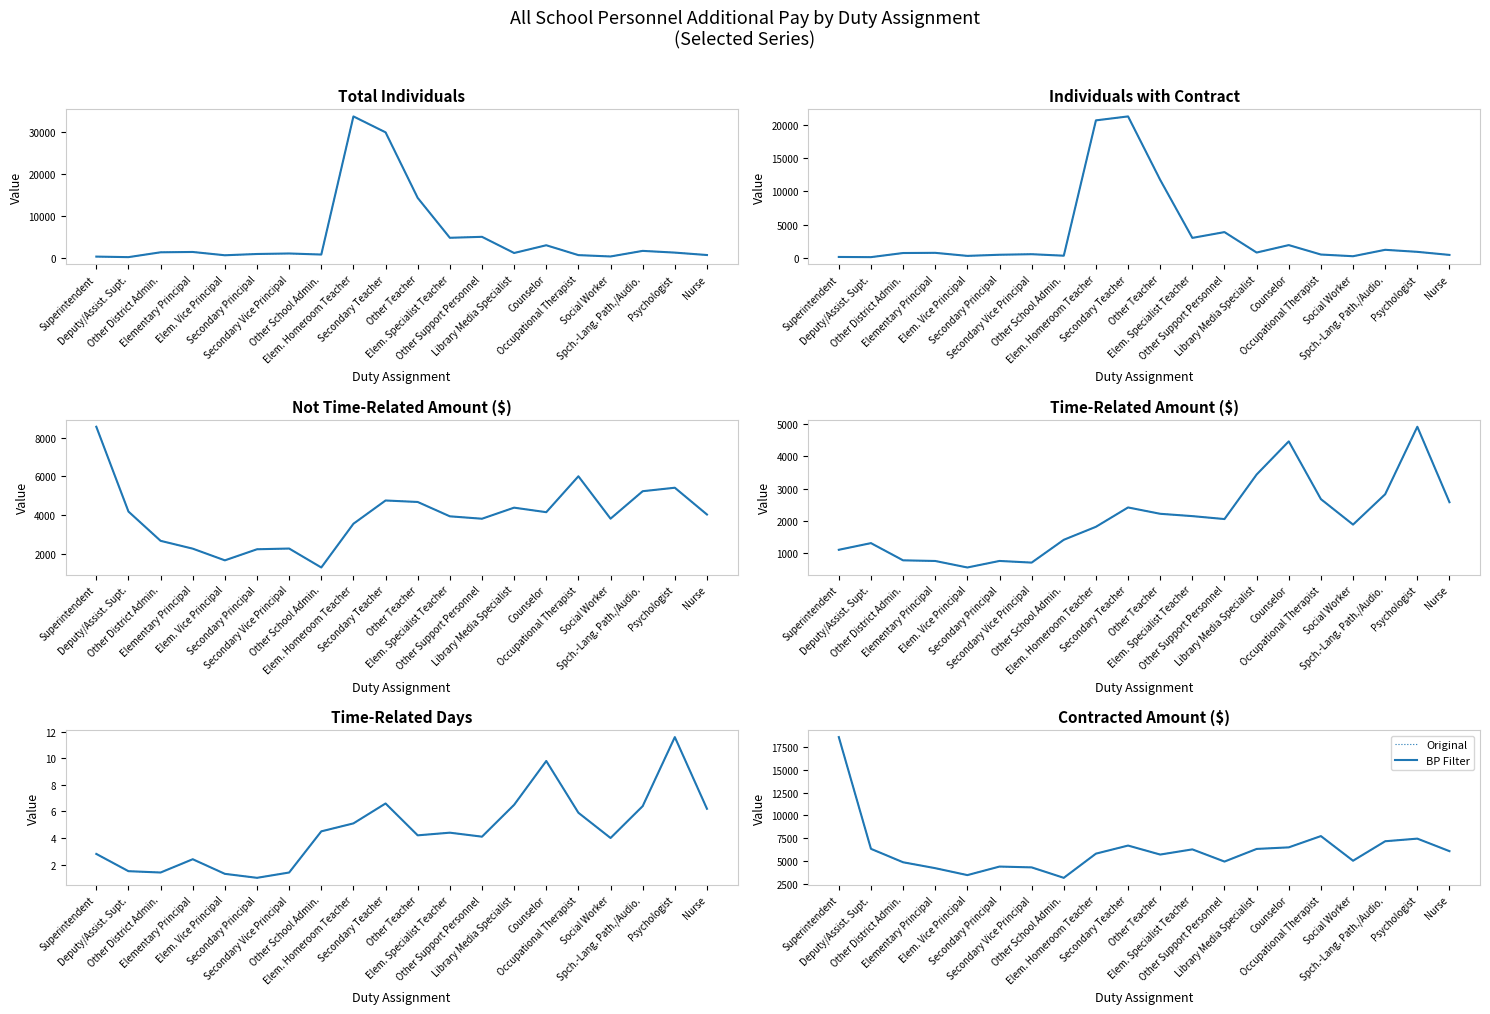

What are all the series names shown in the legend?

BP Filter, Original